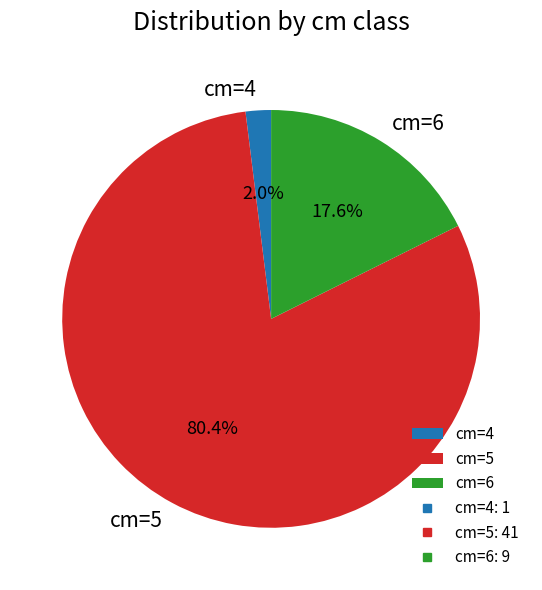

To the nearest percent, what portion does cm=6 represent?

18%